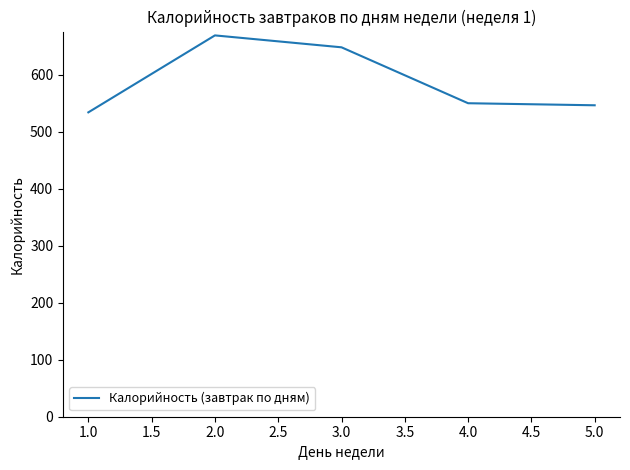

Is it true that the value at 5.0 is 546.4?

True